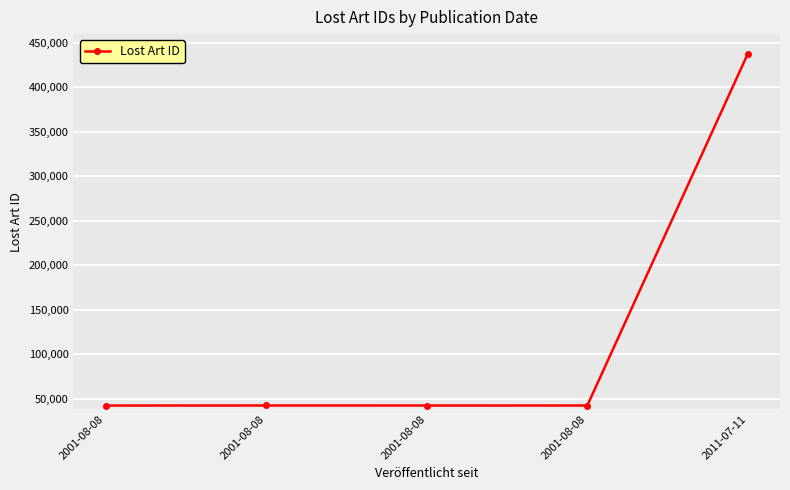

Where is the data nearest to the value 240081?

2001-08-08